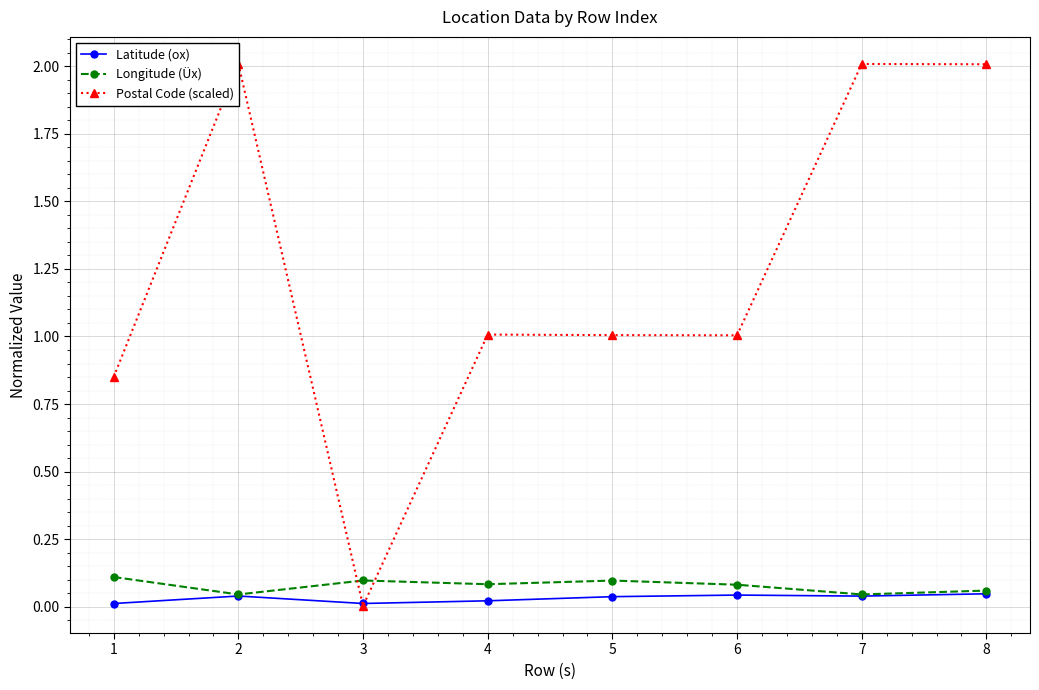

Does the chart display data point markers on the line(s)?

Yes